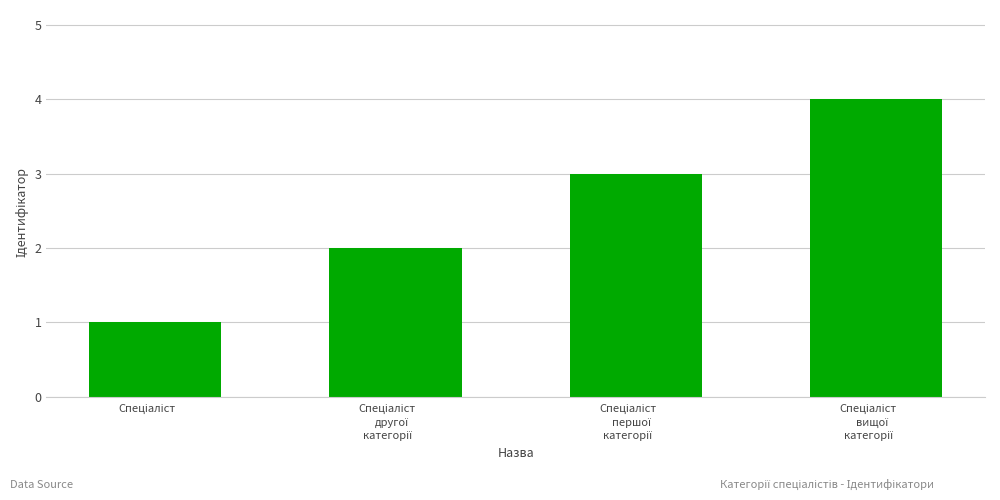

What is the sum of all values?

10